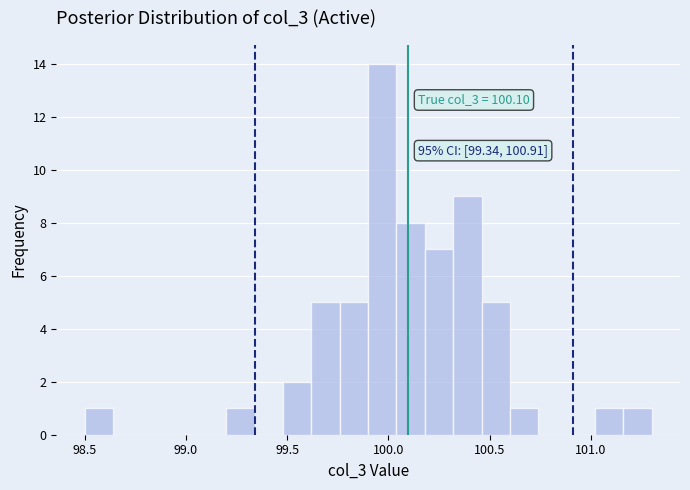

Read against the x-axis, roughly where is the centre of the tallest bar?

99.95